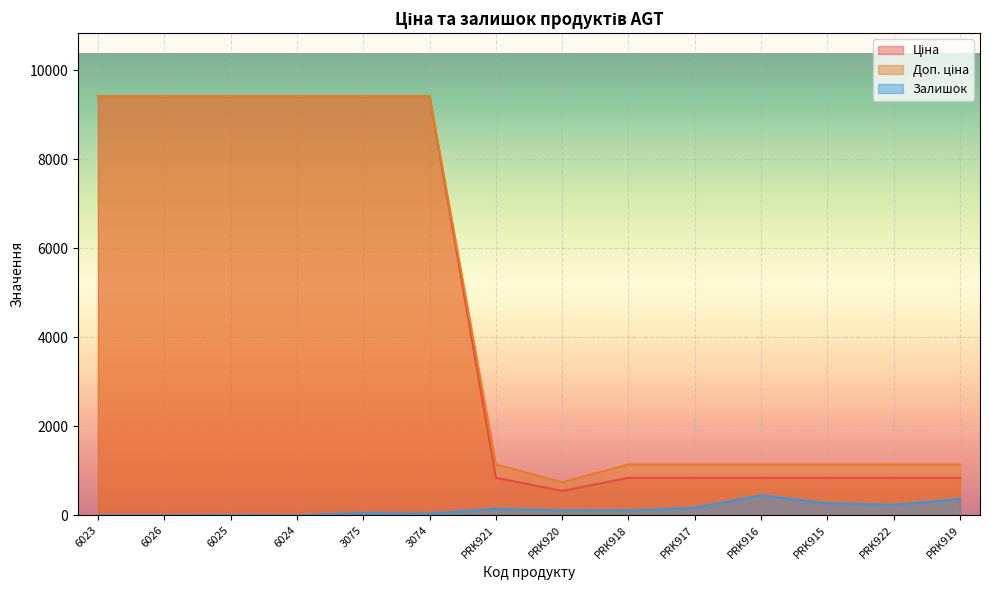

Rank the series at PRK921 from highest to lowest value.

Доп. ціна, Ціна, Залишок